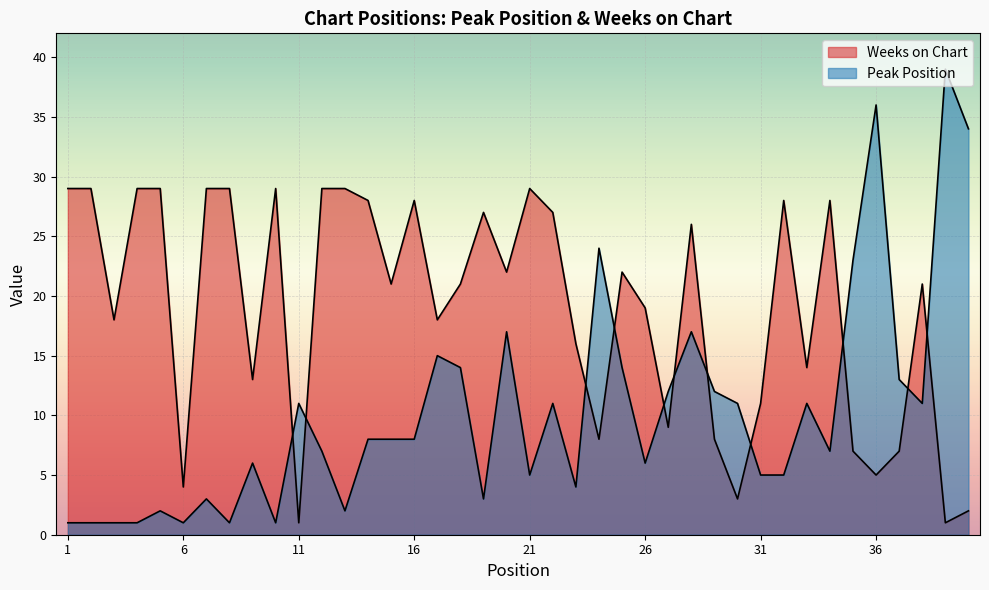

Is it true that Peak Position equals 34 at 40?

True